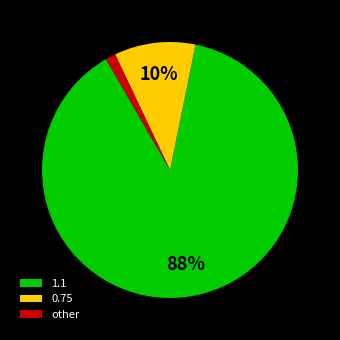

What is the majority slice?

1.1